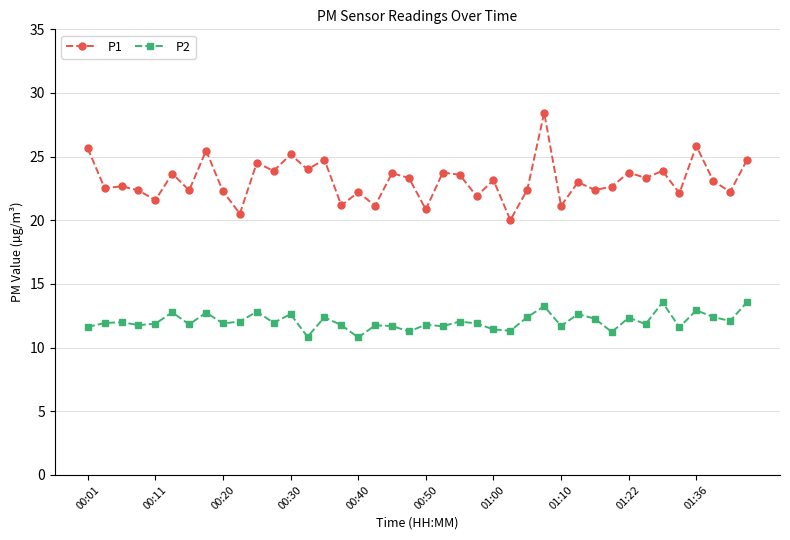

Rank the series by their average value, from lowest to highest.

P2, P1